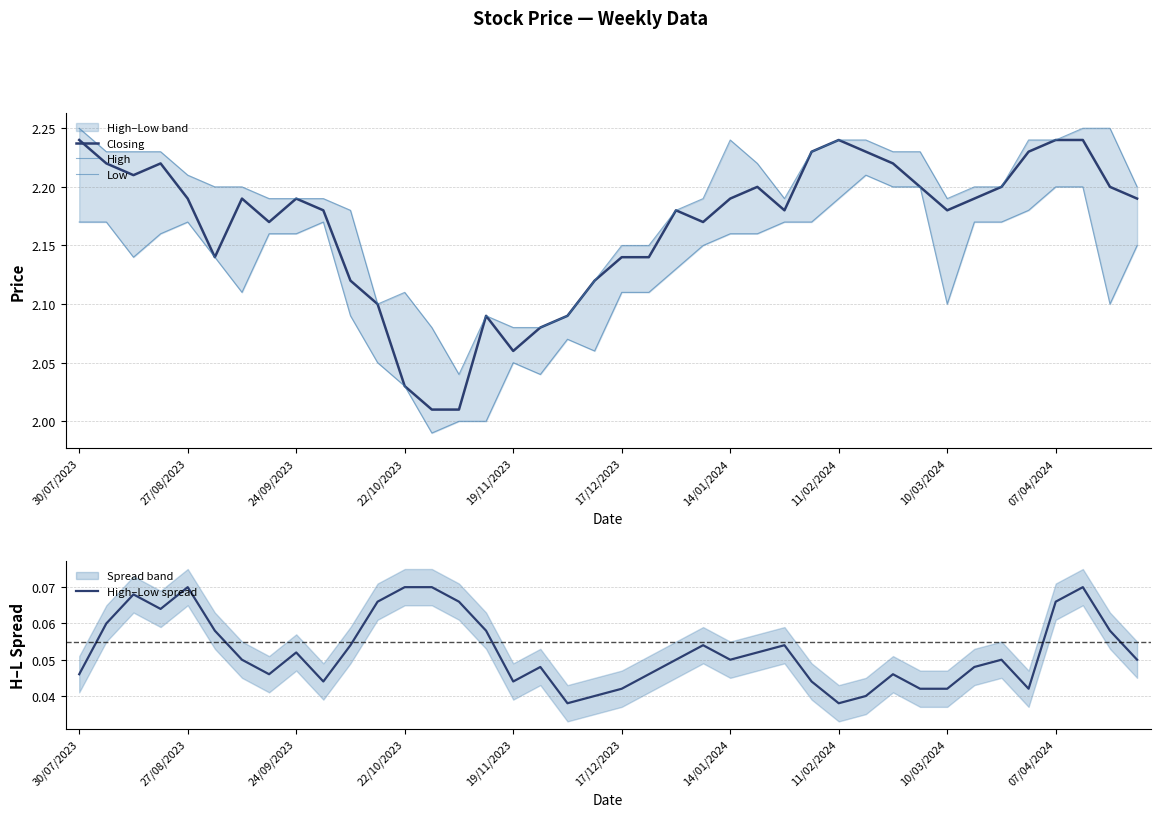

How many interior local peaks does the Low series have?

5